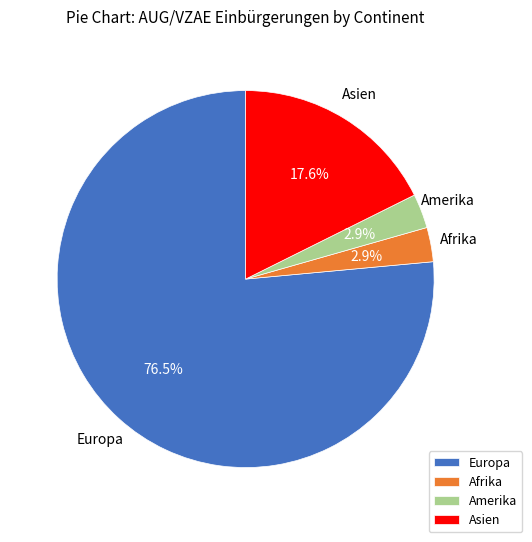

What percentage is NOT represented by Amerika?

97.1%